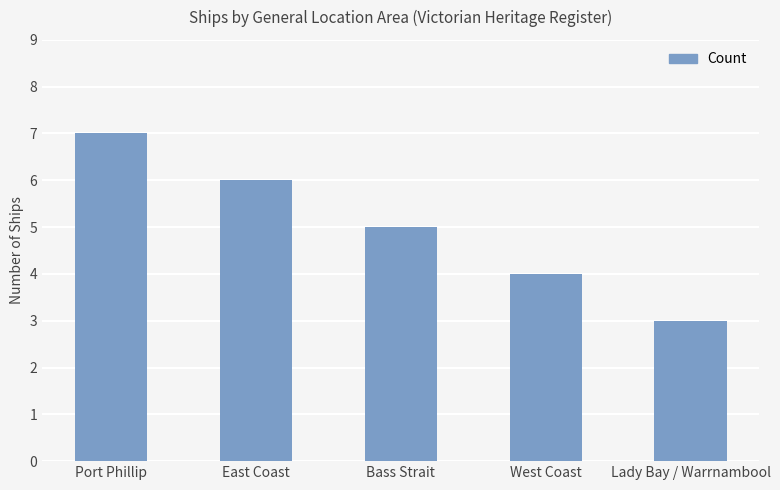

Reading left to right, what are all the values shown in this chart?

7	6	5	4	3